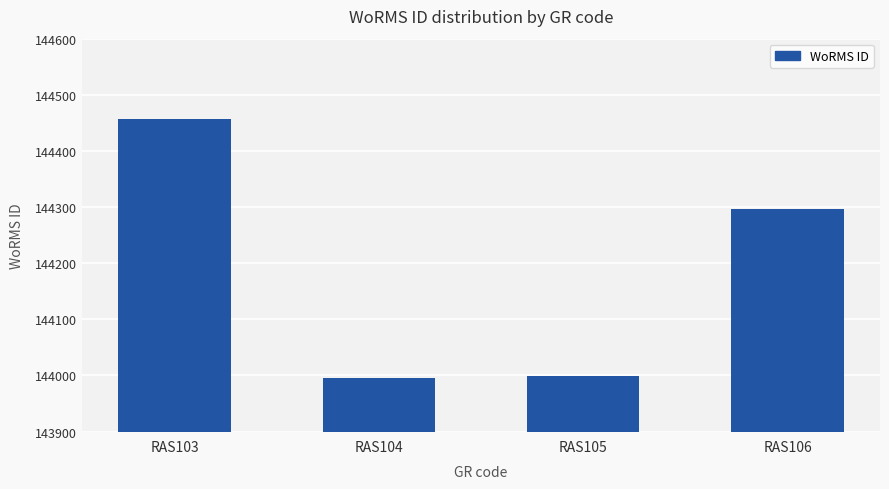

What is the maximum value shown in the chart?

144457